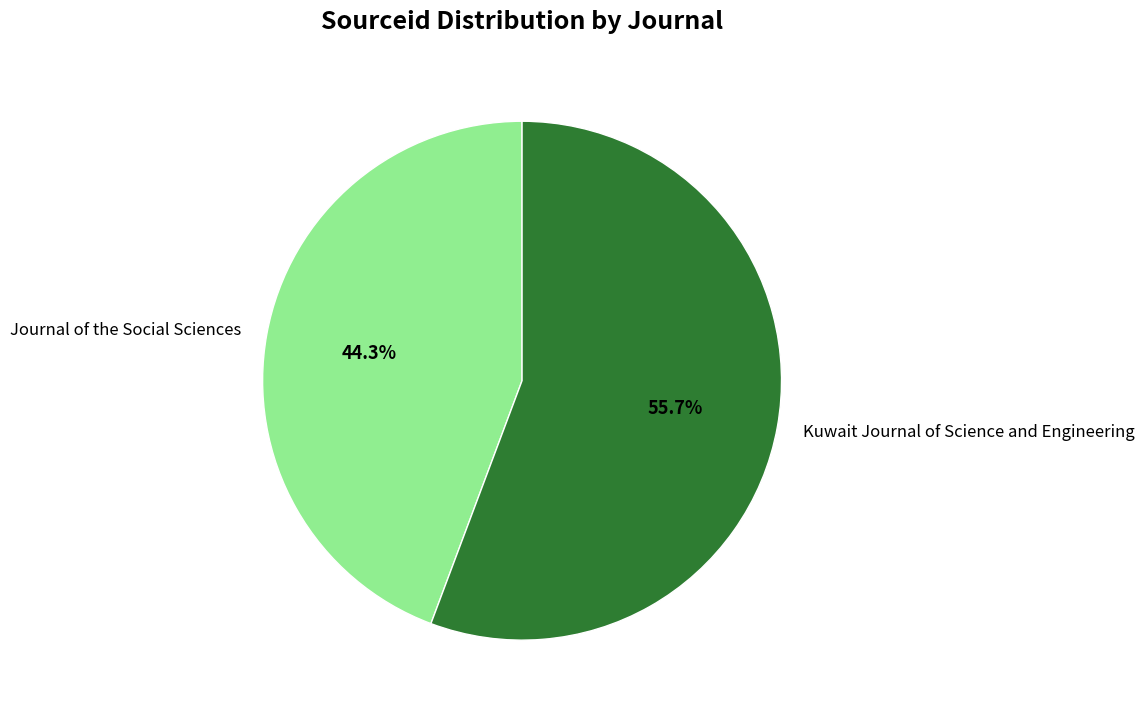

How many segments does this pie chart have?

2